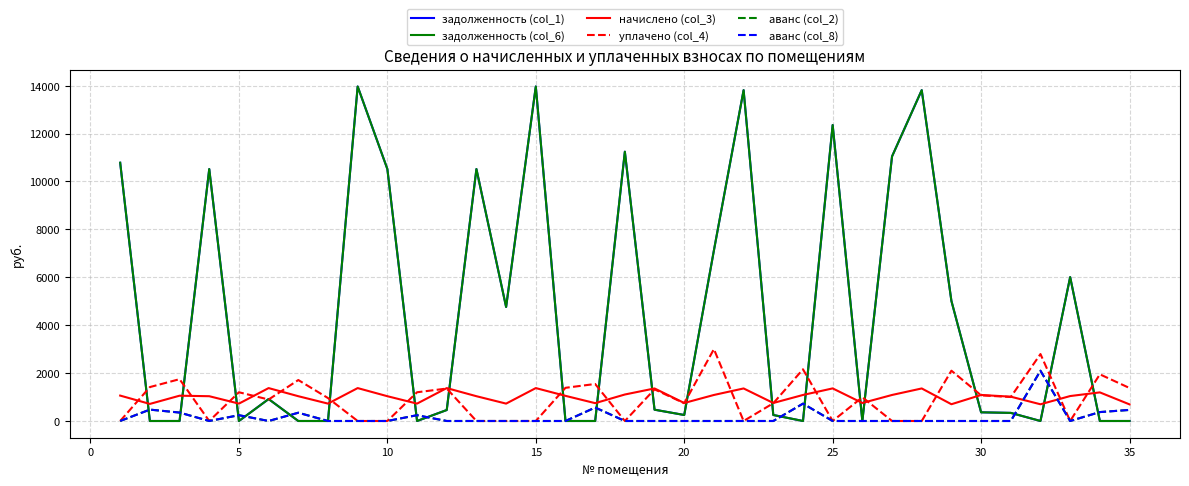

What is the value of the начислено (col_3) point at the 19th from the left?

1358.6